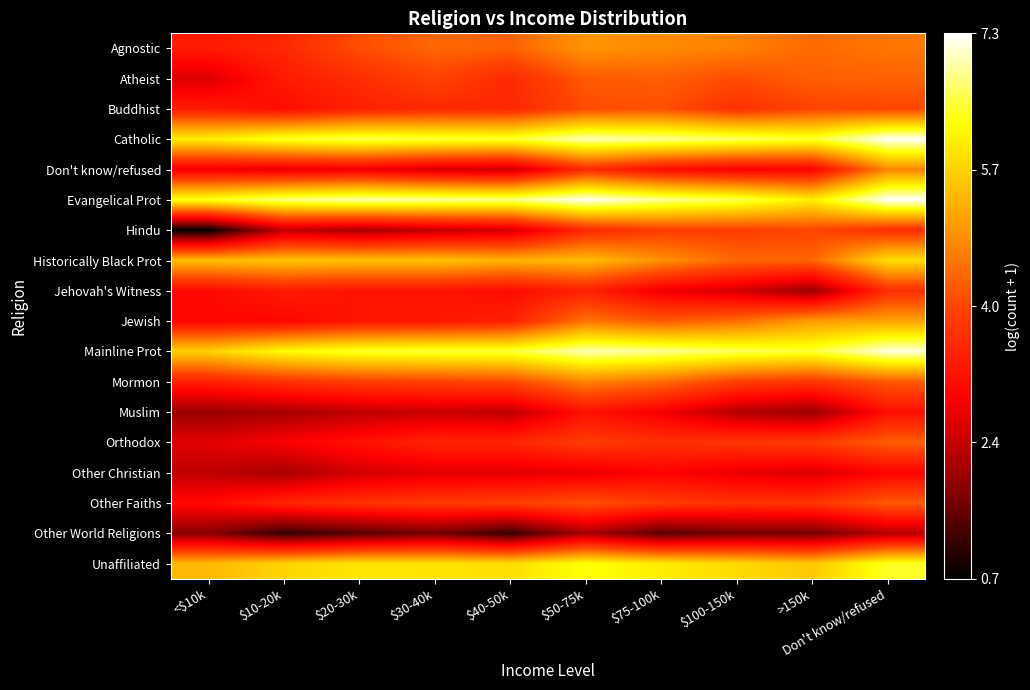

Count the number of data series in this chart.

18